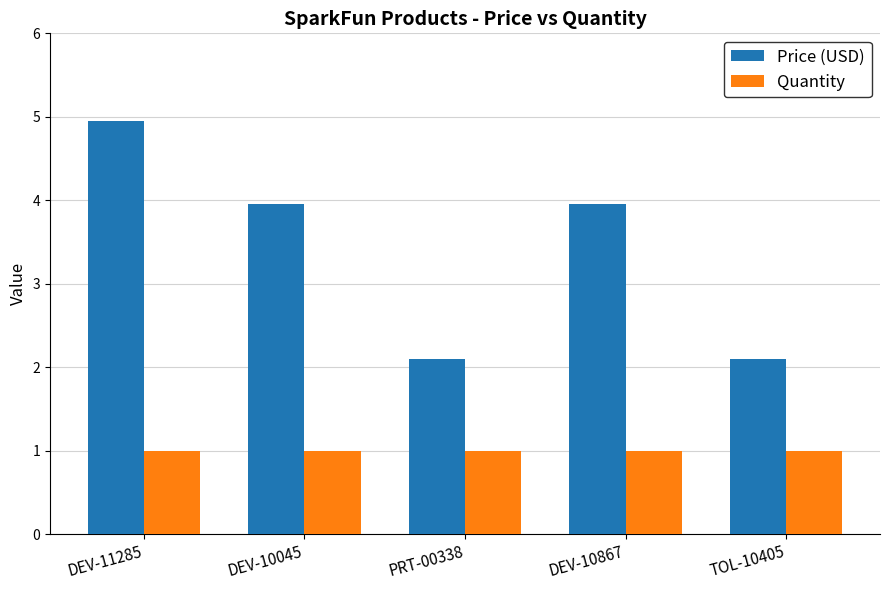

Is it true that Price (USD) equals 1.0 at DEV-10867?

False